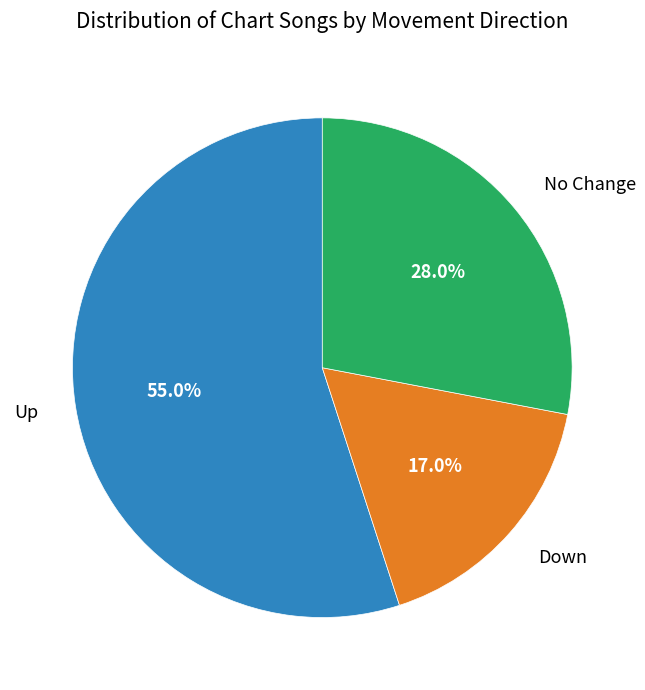

Is there a majority slice in this chart?

Yes